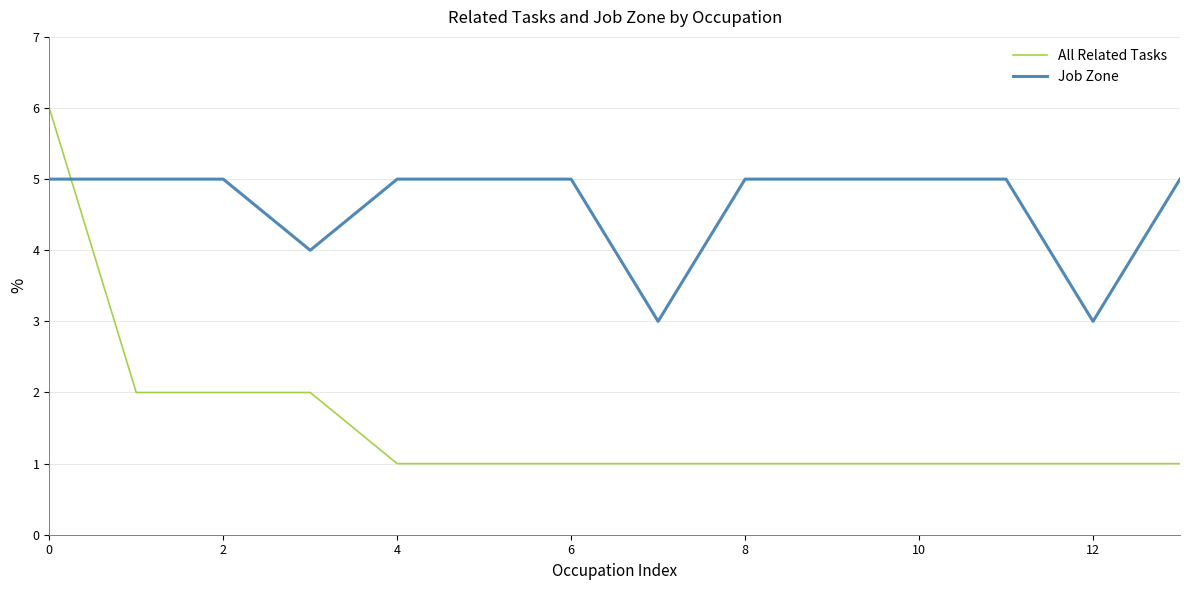

What is the minimum value for All Related Tasks?

1